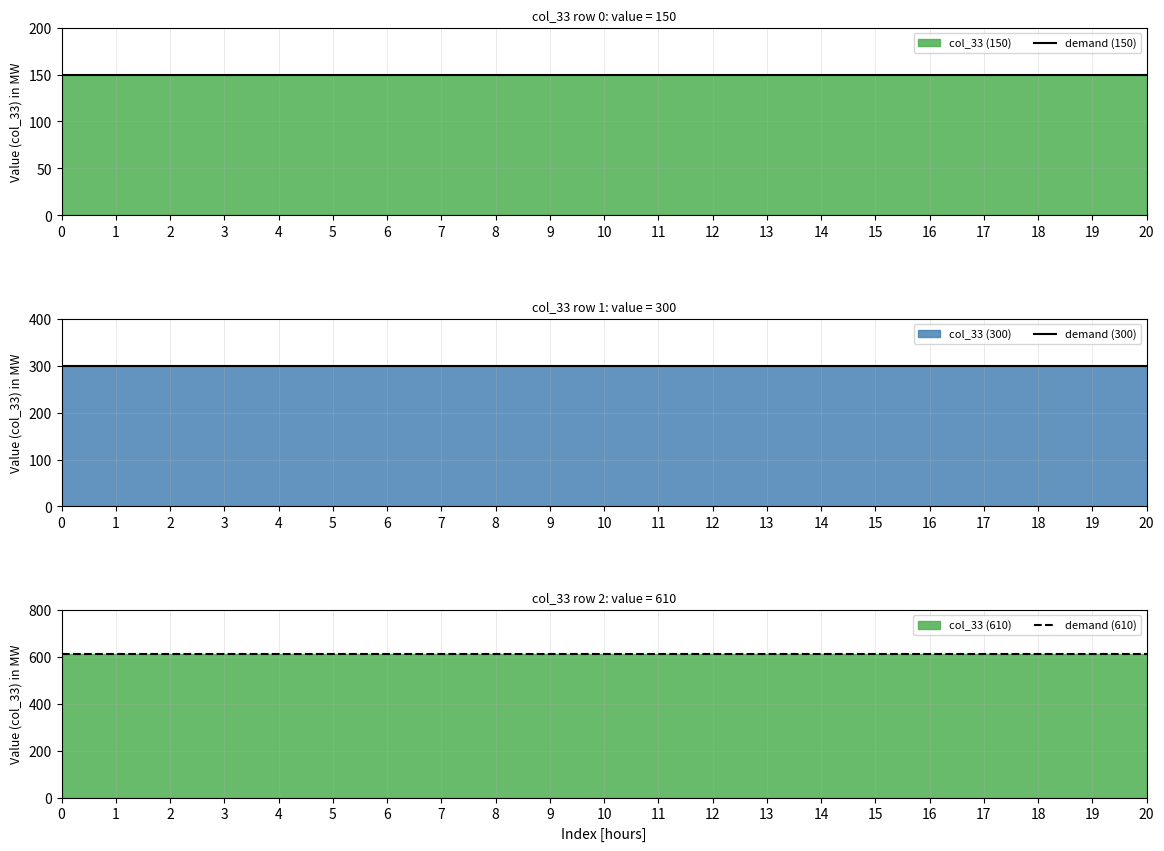

Does the chart display data point markers on the line(s)?

No